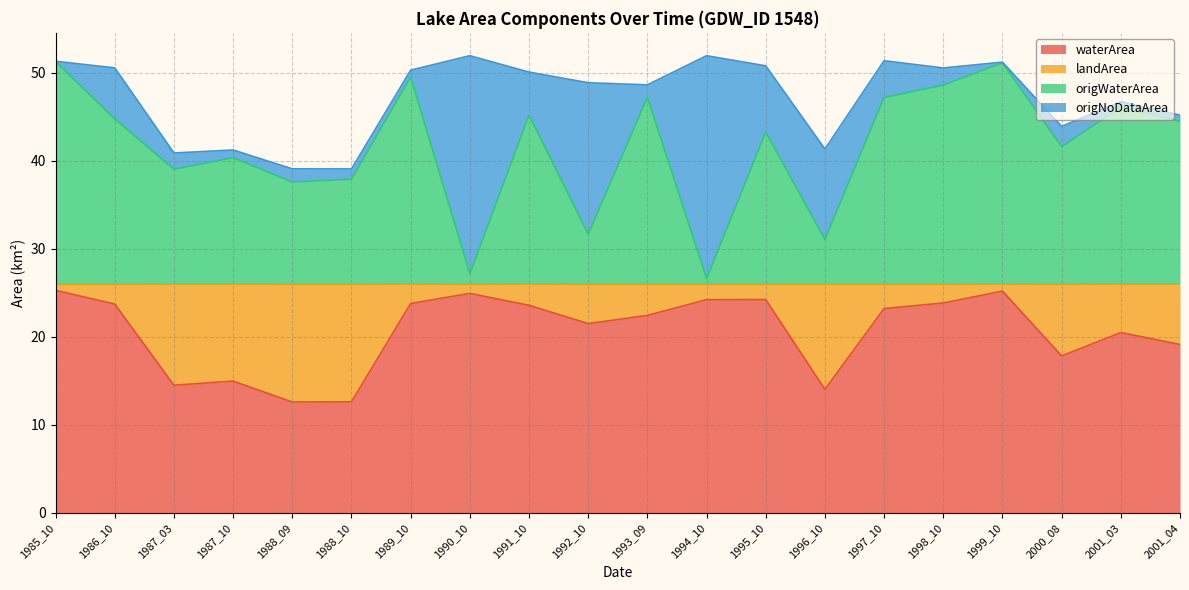

Between 1996_10 and 1999_10, which series saw the biggest shift?

origWaterArea